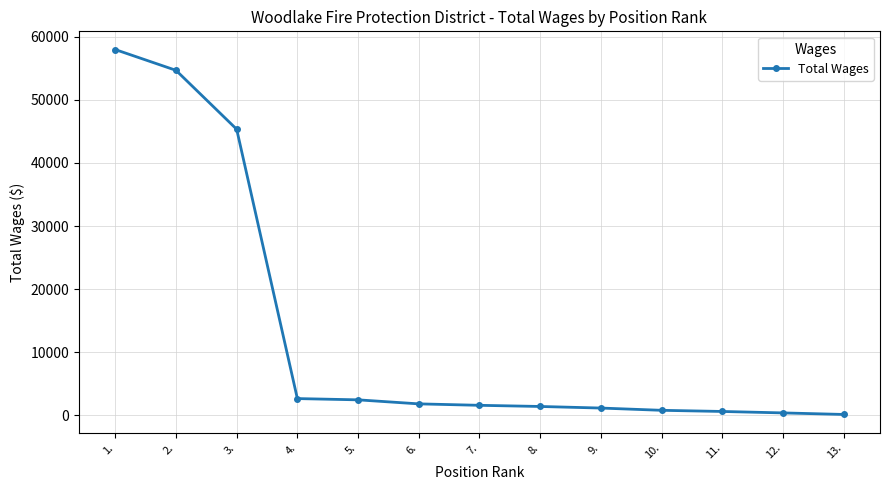

What position from the left is 13.?

13